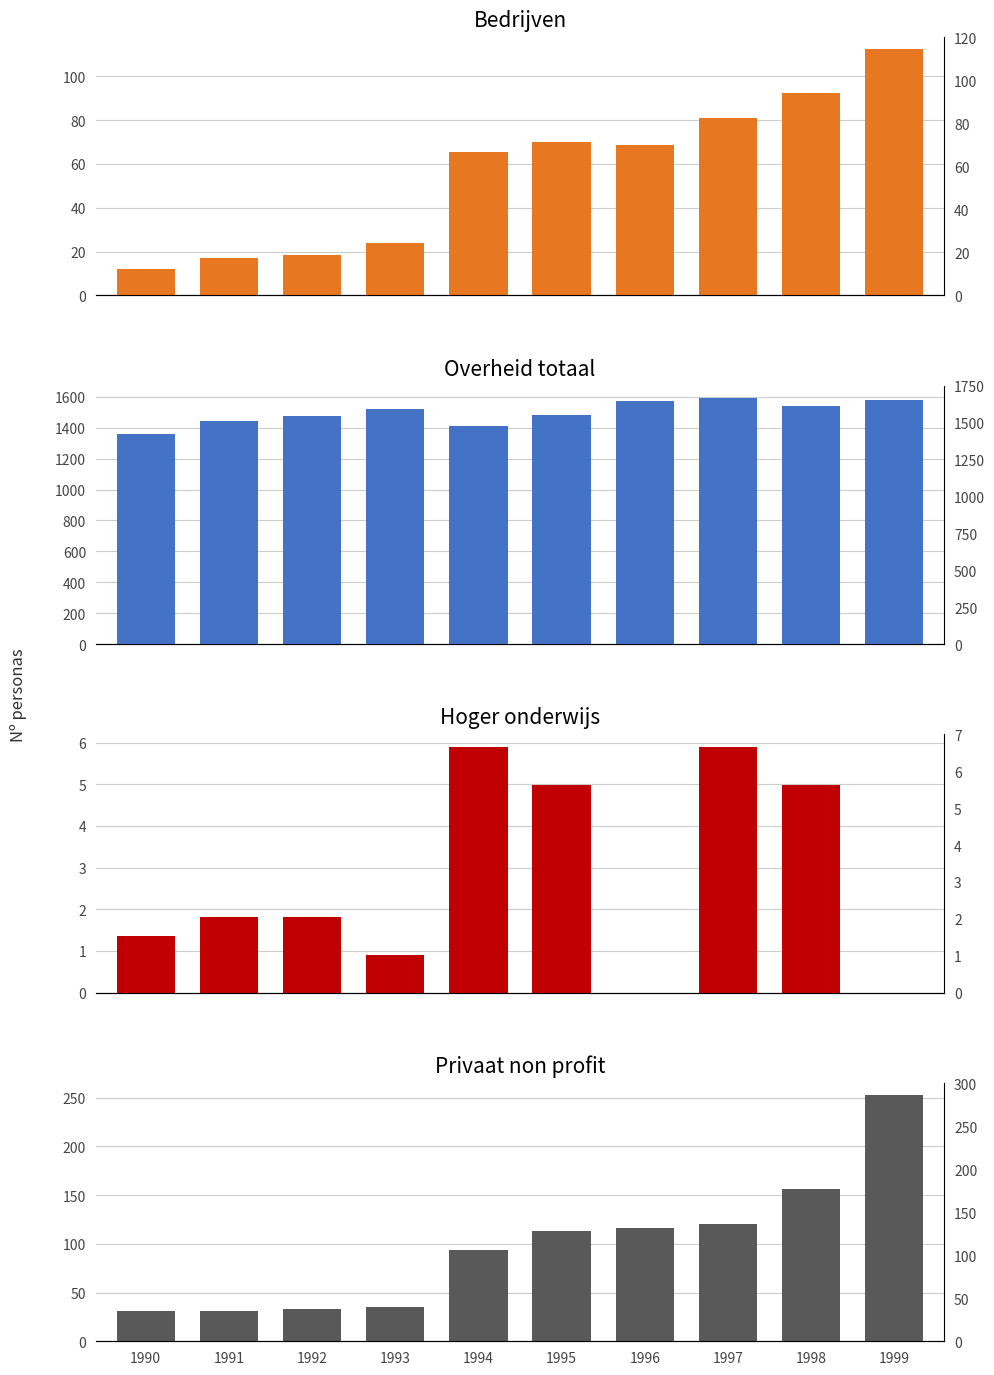

What is the difference between the second highest and second lowest values in the Bedrijven series?

75.3